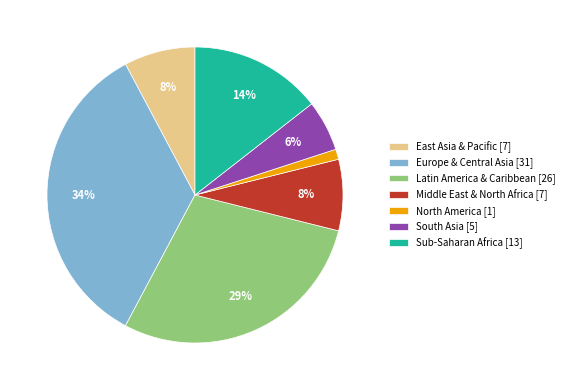

What is the largest slice in the pie chart?

Europe & Central Asia